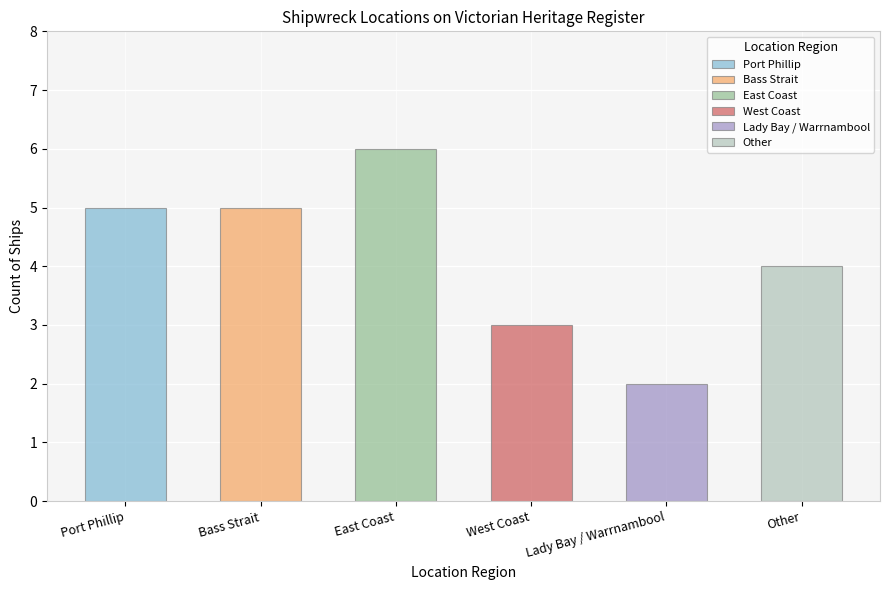

Is it true that the value at West Coast is 3?

True